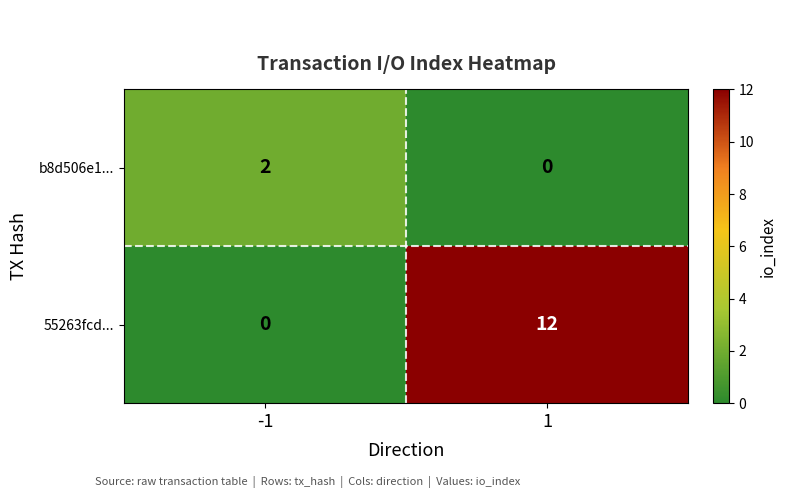

Is it true that 55263fcd... equals 0 at -1?

True